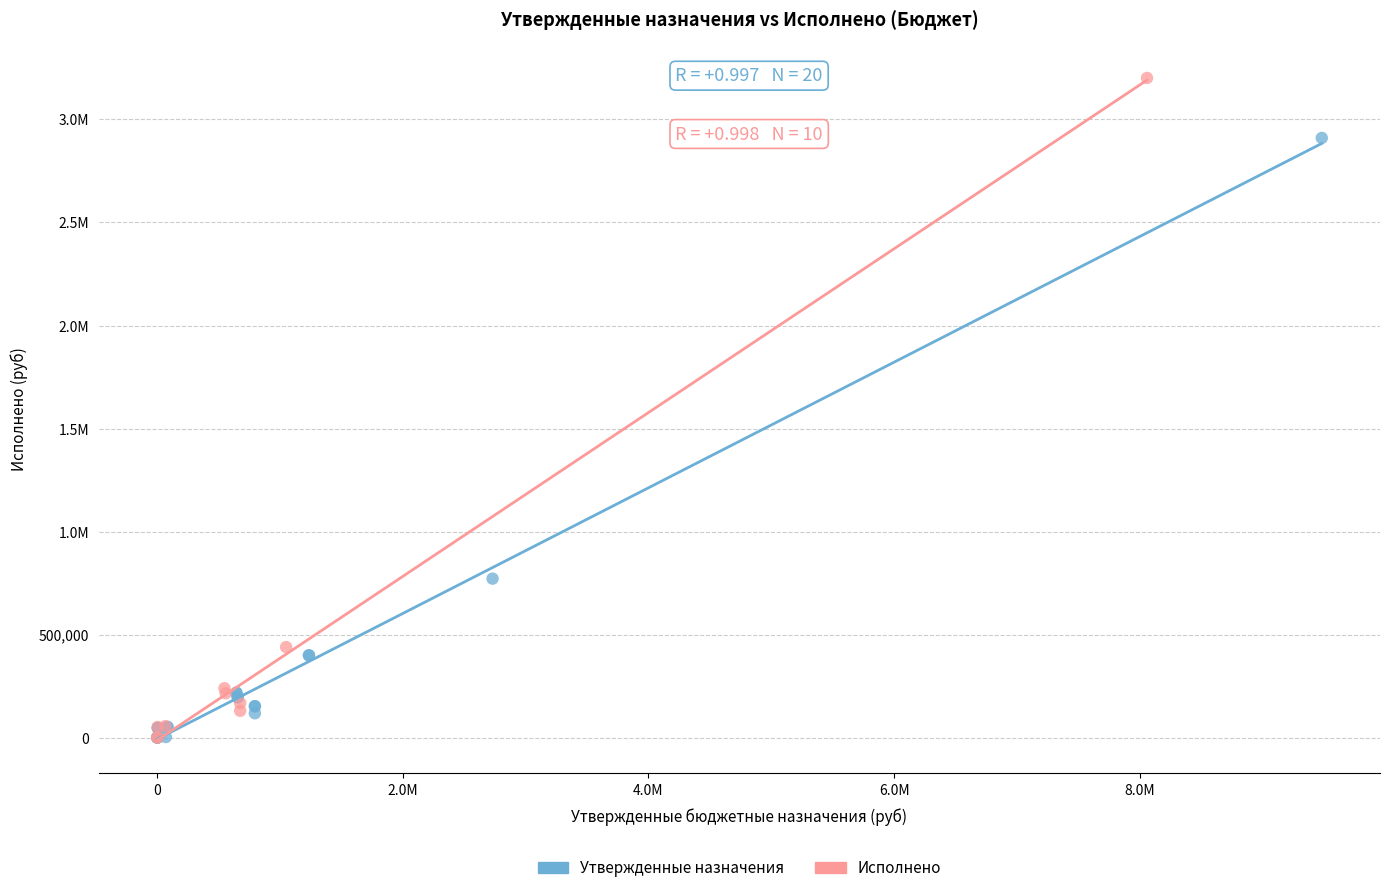

What are all the series names shown in the legend?

Утвержденные назначения, Исполнено